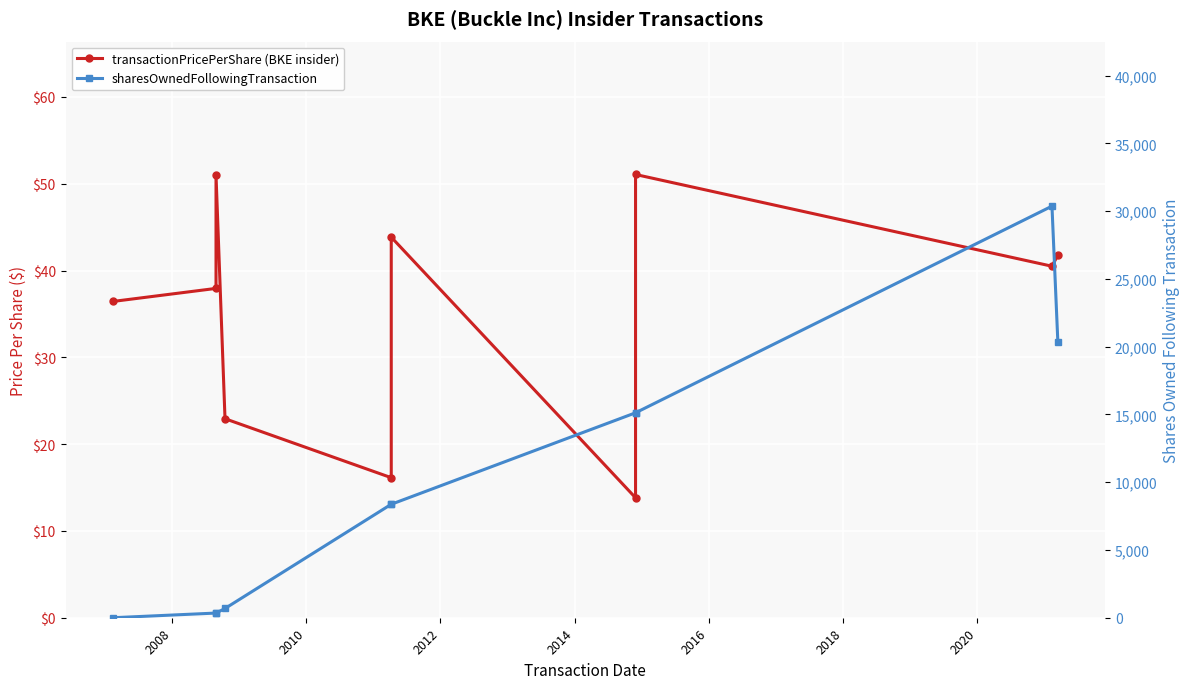

How many data points in transactionPricePerShare (BKE insider) are less than 40?

5